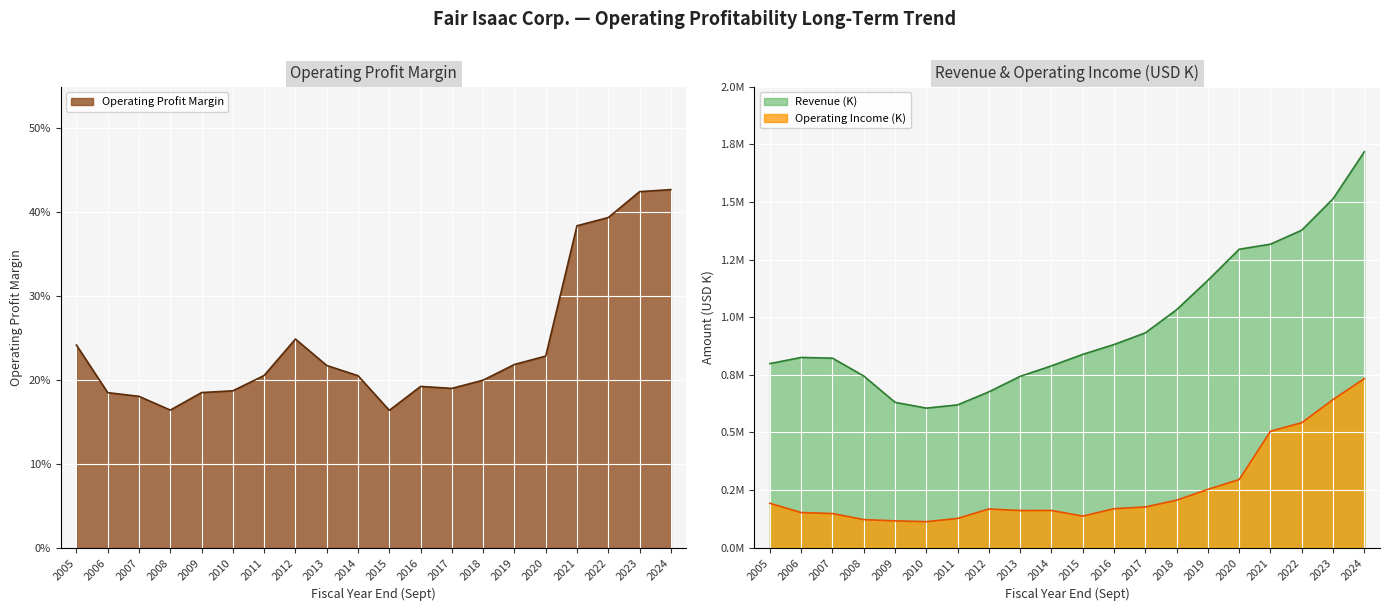

Count the number of data series in this chart.

3